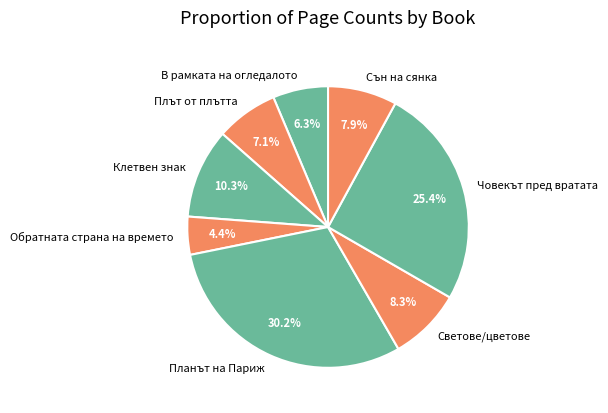

How many segments does this pie chart have?

8